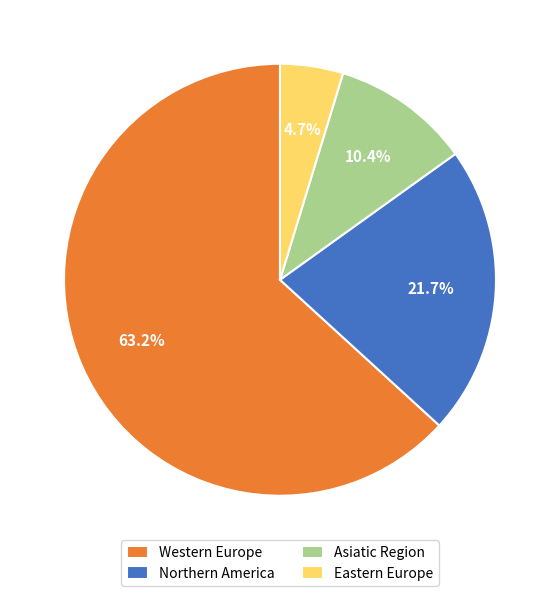

Is there any slice that represents more than half of the pie?

Yes